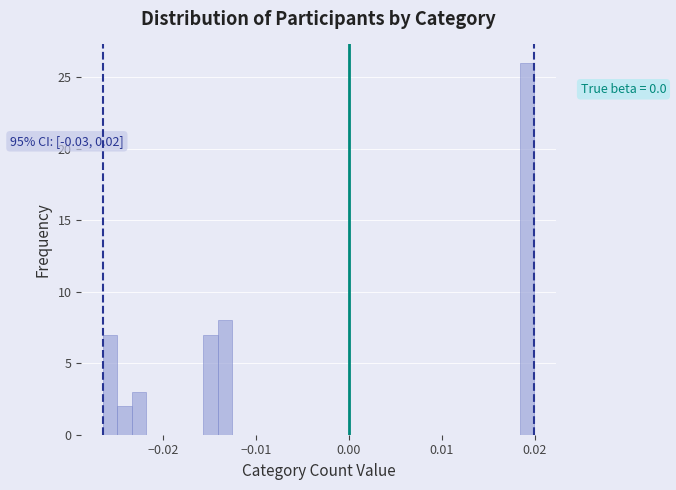

Read against the x-axis, roughly where is the centre of the tallest bar?

0.019